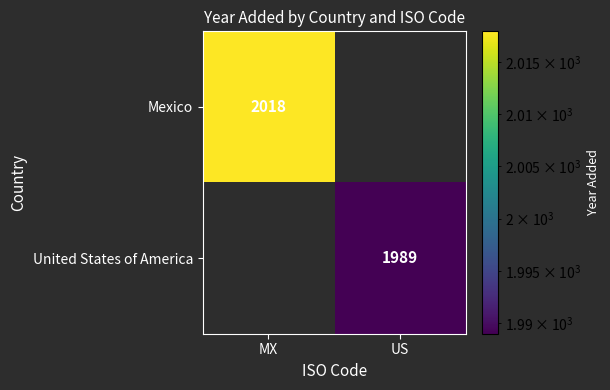

True or false: United States of America has a value of 2903 at US.

False